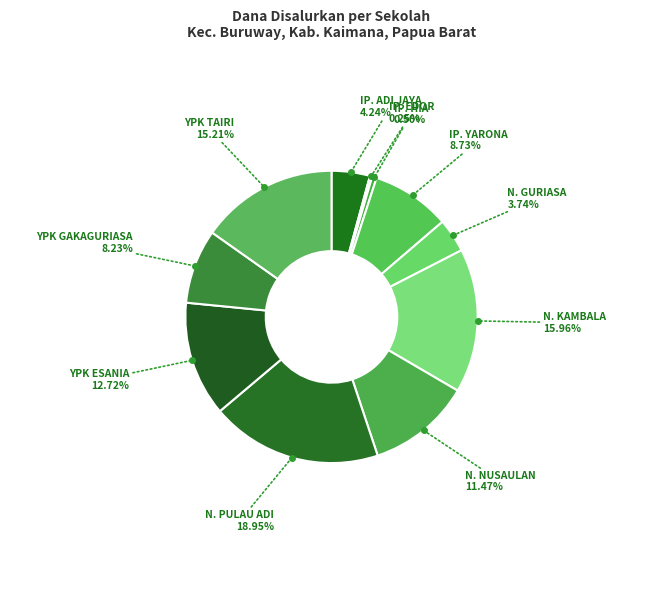

Which slice is the largest?

SD NEGERI PULAU ADI